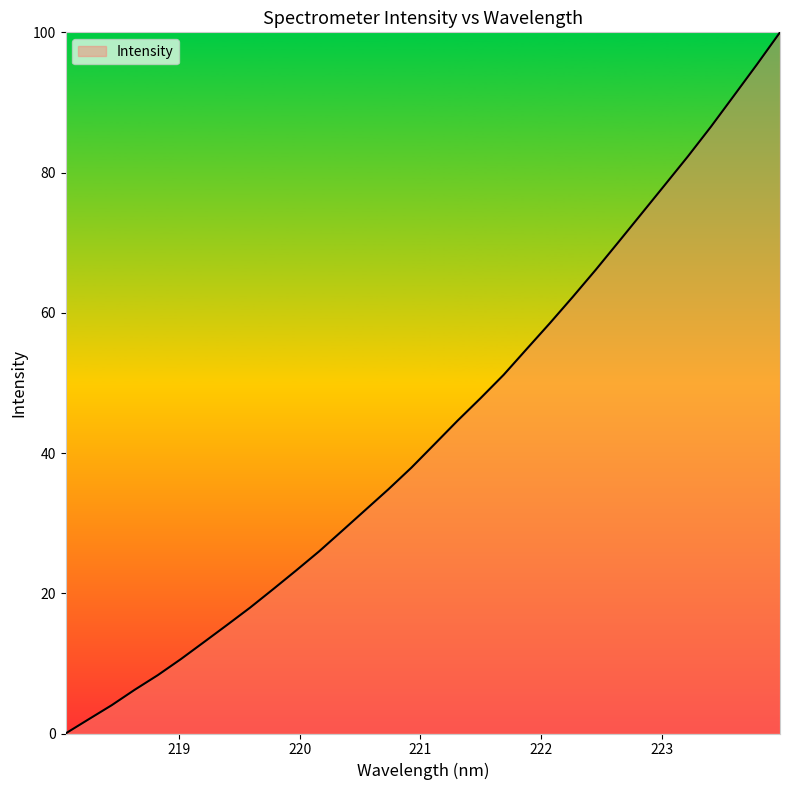

What is the difference between the maximum and minimum values?

100.0